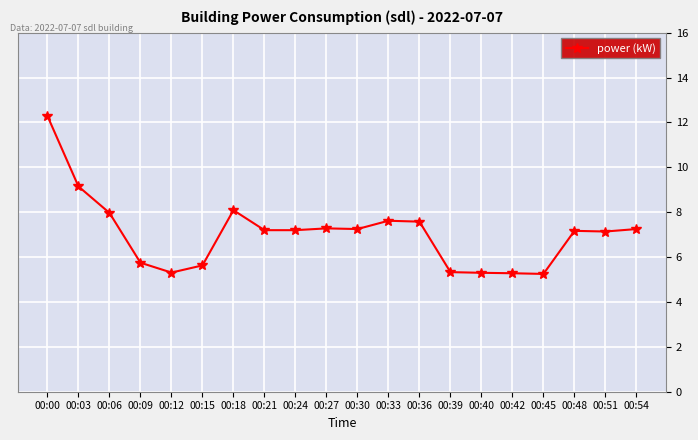

What is the ratio of the value at 00:24 to the value at 00:48?

1.0